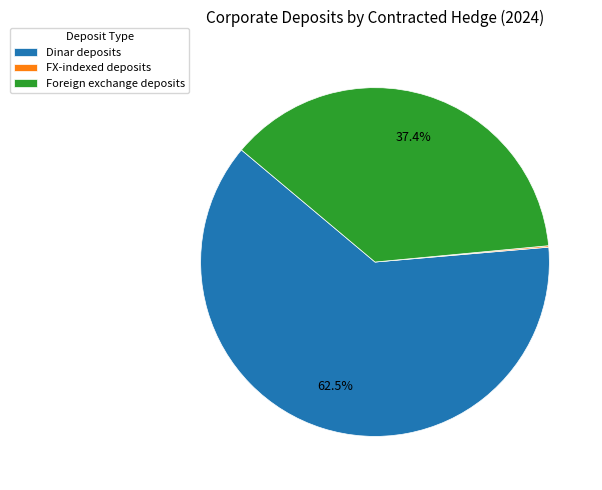

Is there a majority slice in this chart?

Yes